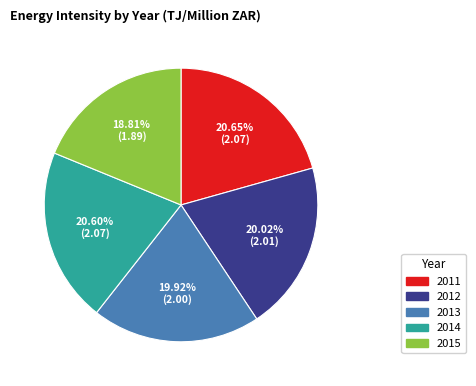

Which slice is the smallest?

2015